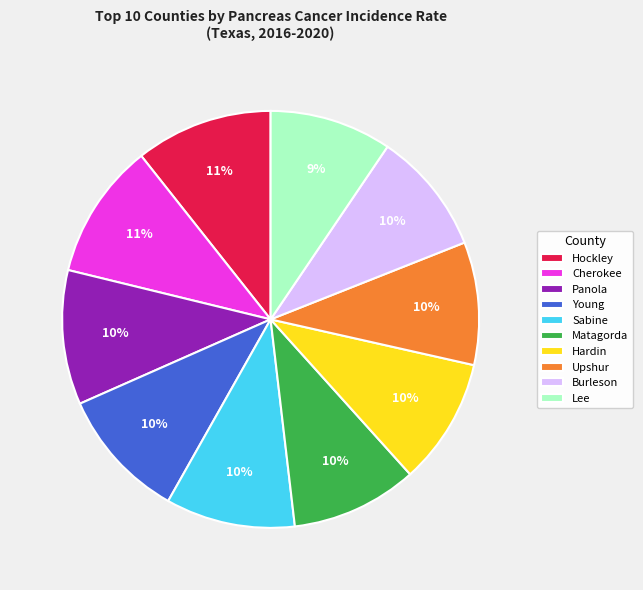

Do Upshur and Hockley together represent more than half of the pie?

No